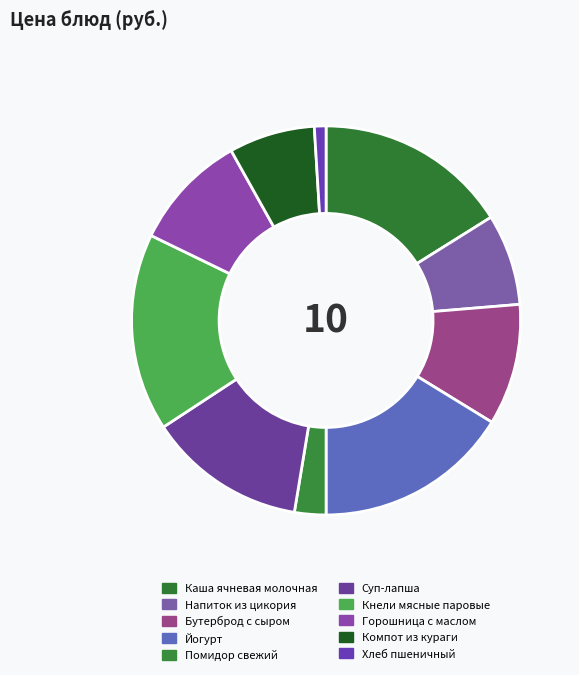

The Суп-лапша slice represents 3% of the pie. True or false?

False